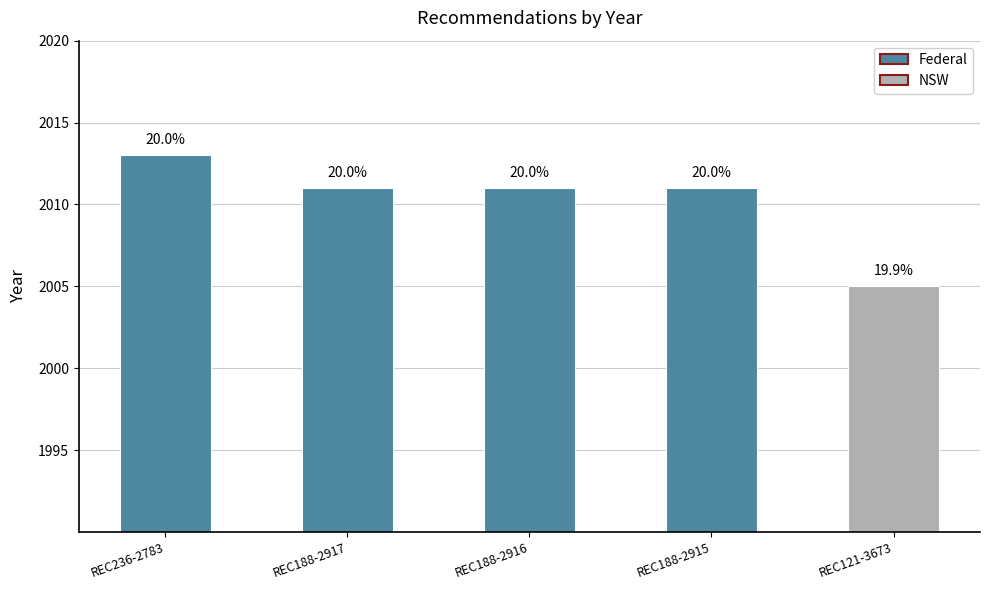

How many bars are there in total?

5